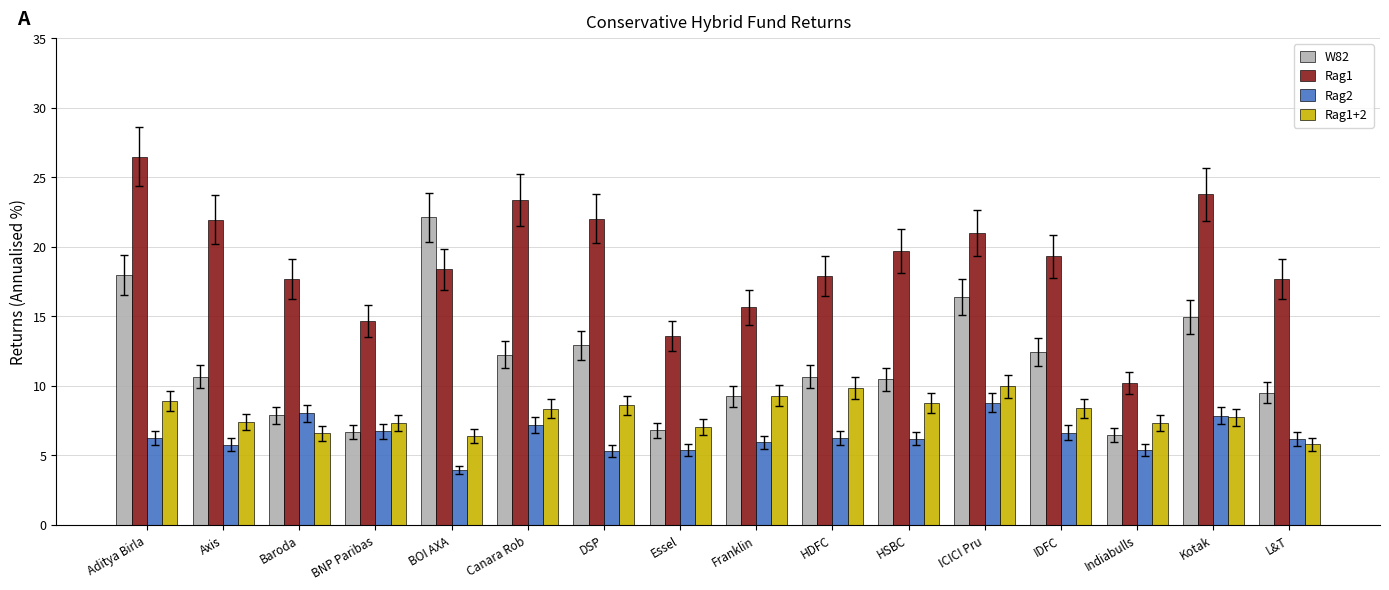

At which label does Rag1 reach its minimum?

Indiabulls